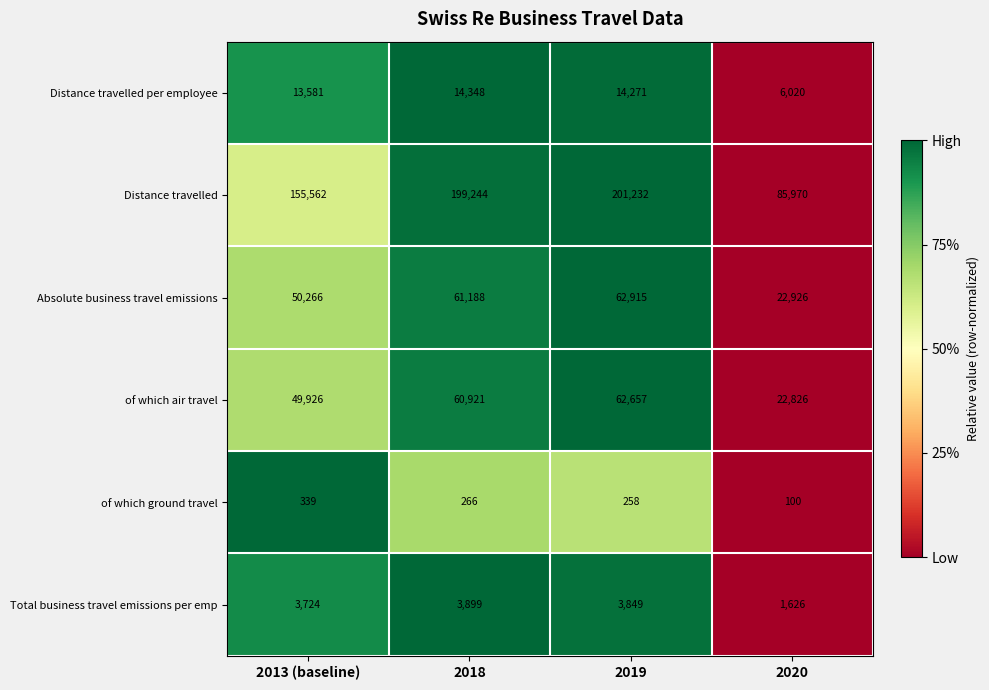

Which series changed the most between 2013 (baseline) and 2020?

Distance travelled